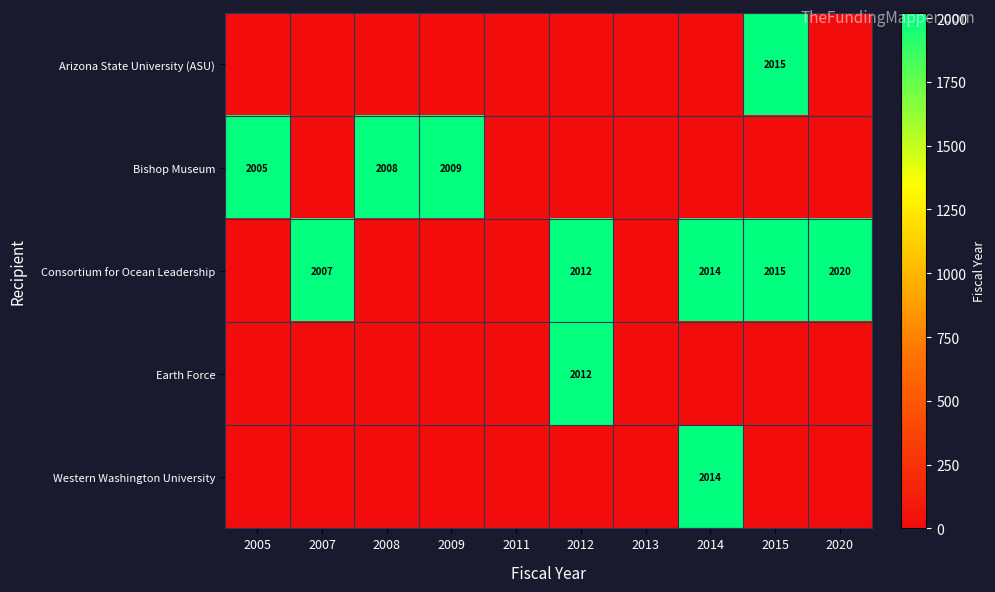

Rank the categories by Western Washington University value from highest to lowest.

2014, 2005, 2007, 2008, 2009, 2011, 2012, 2013, 2015, 2020